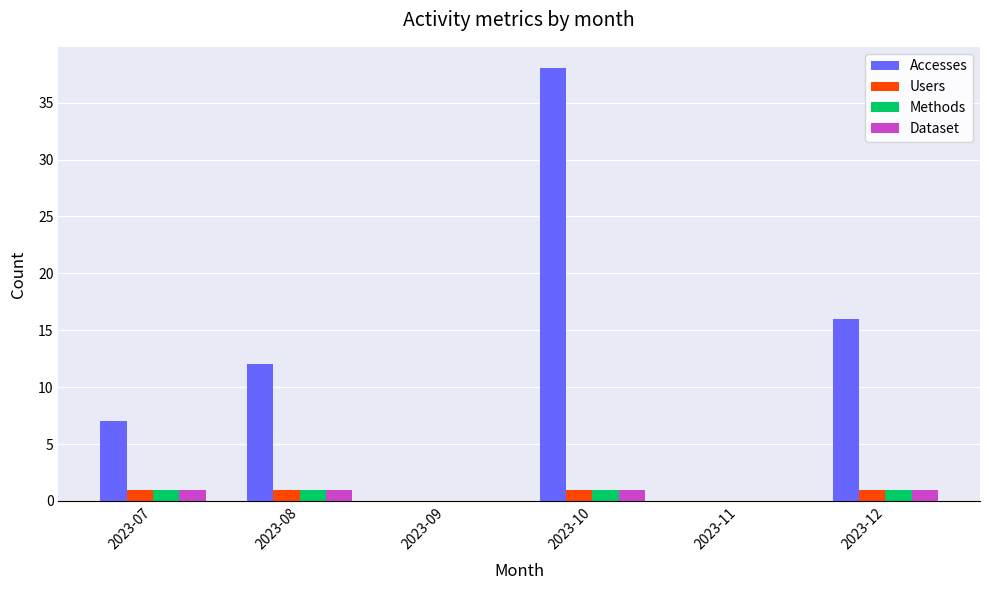

Reading right to left, what are all the values shown in this chart?

Accesses: 16	0	38	0	12	7
Users: 1	0	1	0	1	1
Methods: 1	0	1	0	1	1
Dataset: 1	0	1	0	1	1